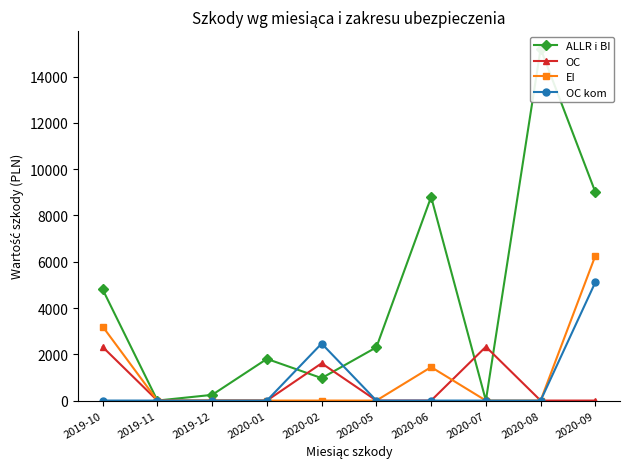

Which has a higher value, 2020-09 or 2019-12?

2020-09